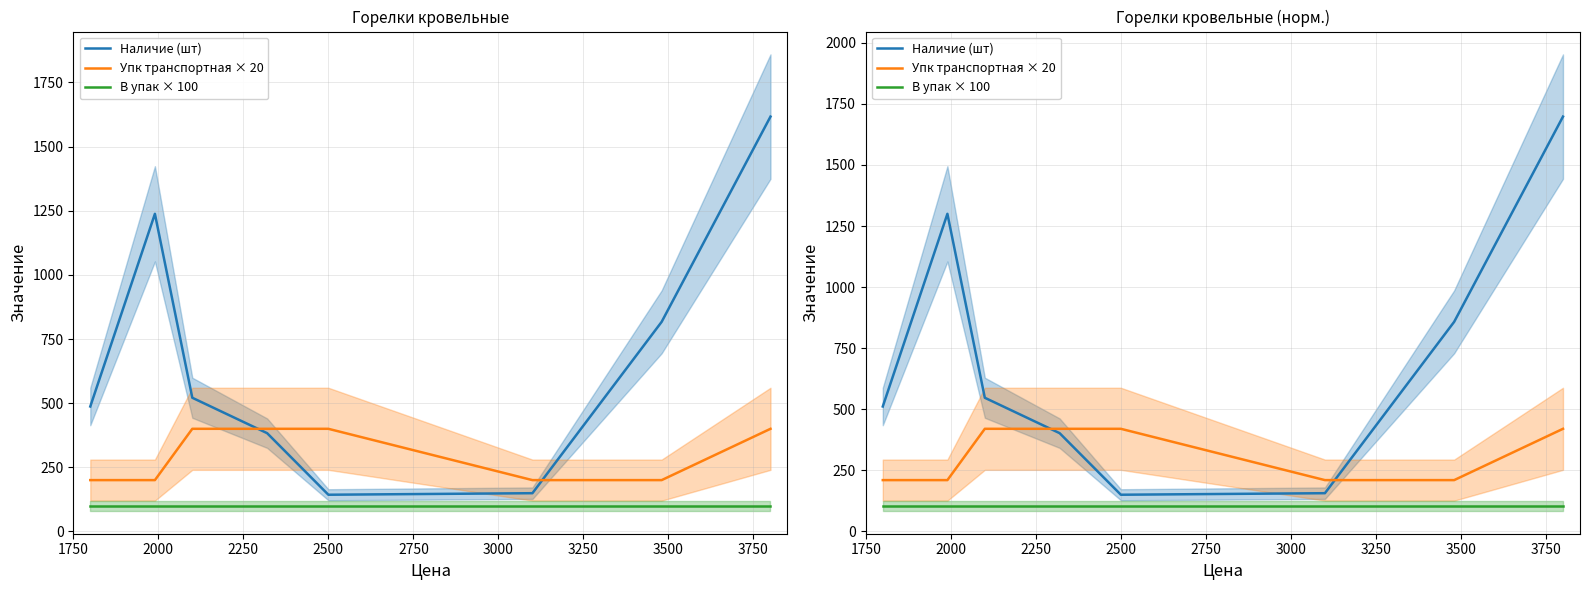

How many distinct data groups are displayed?

3